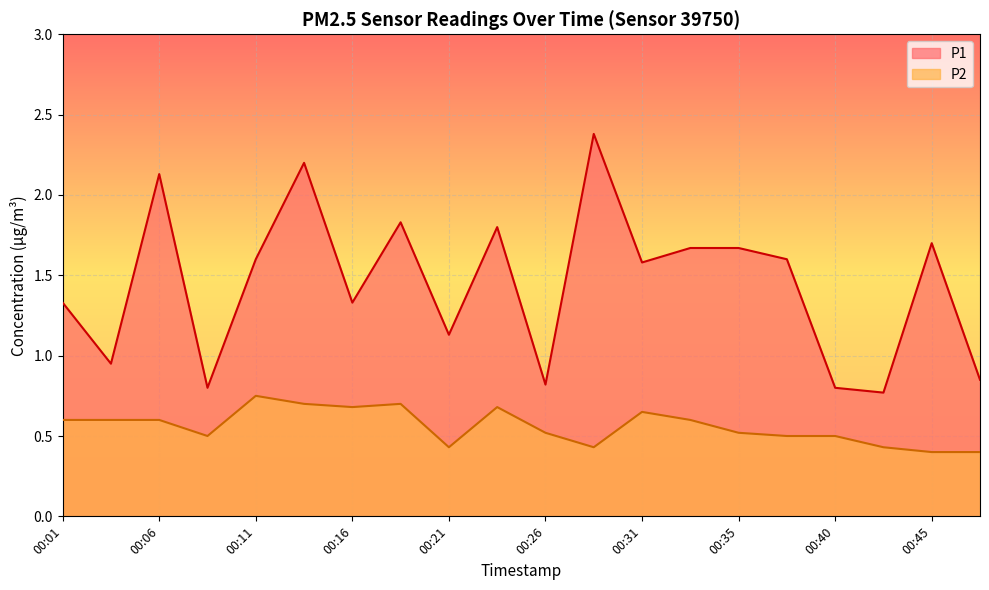

Between 00:28 and 00:23, which is larger?

00:28